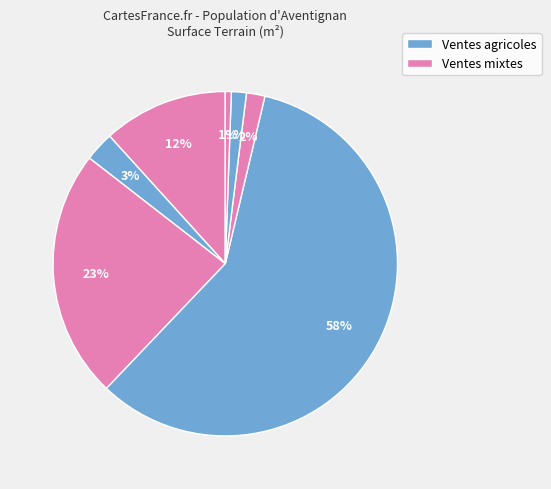

How many slices are in this pie chart?

7